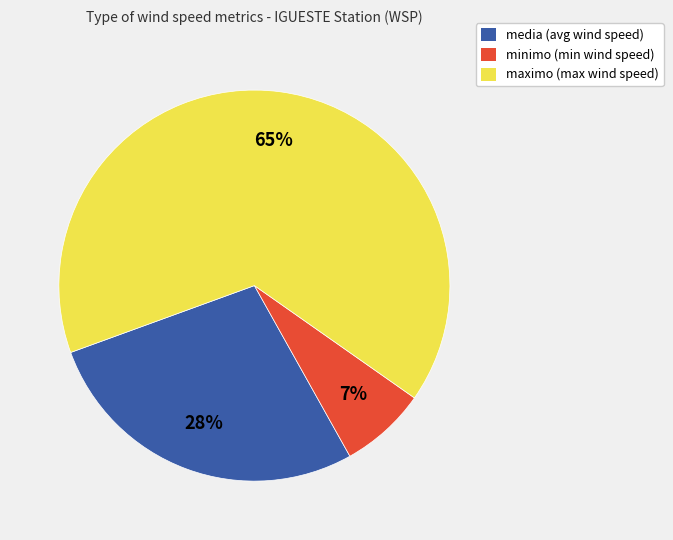

True or false: media (avg wind speed) accounts for 28% of the total.

True